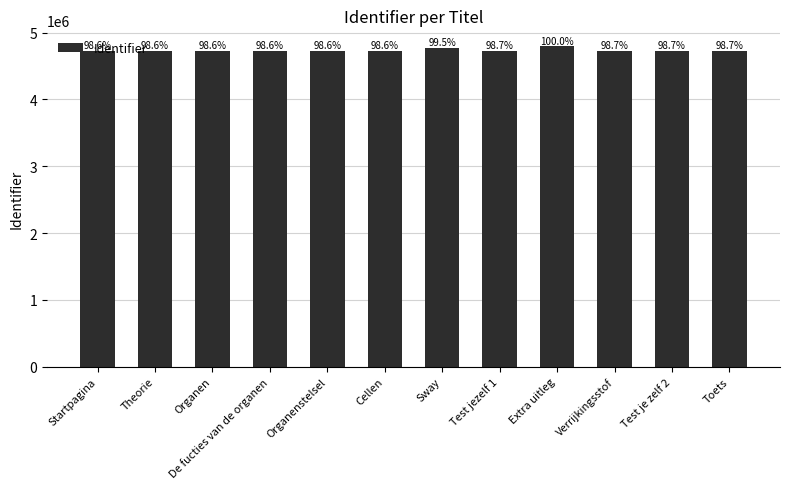

True or false: the data shows 7453503 at De fucties van de organen.

False